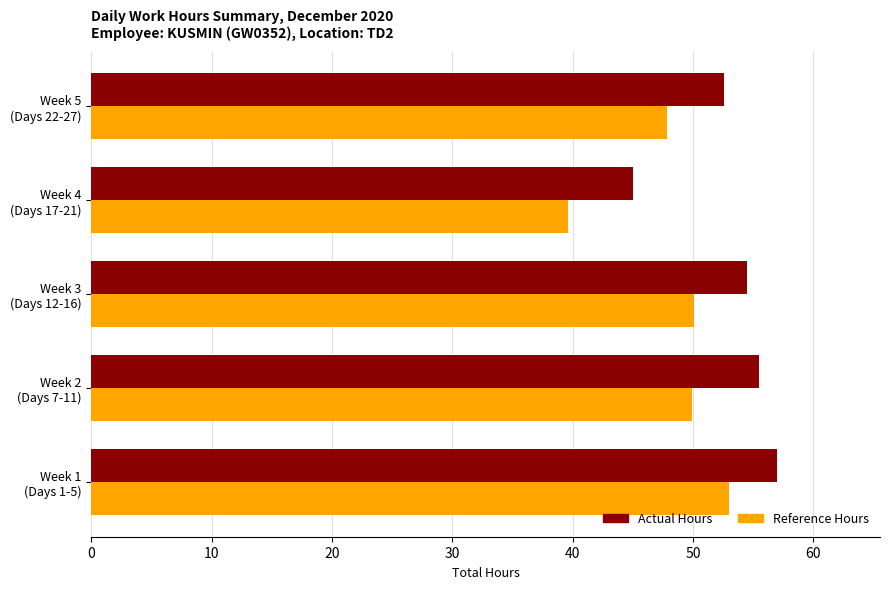

What is the maximum value shown in the chart?

57.0